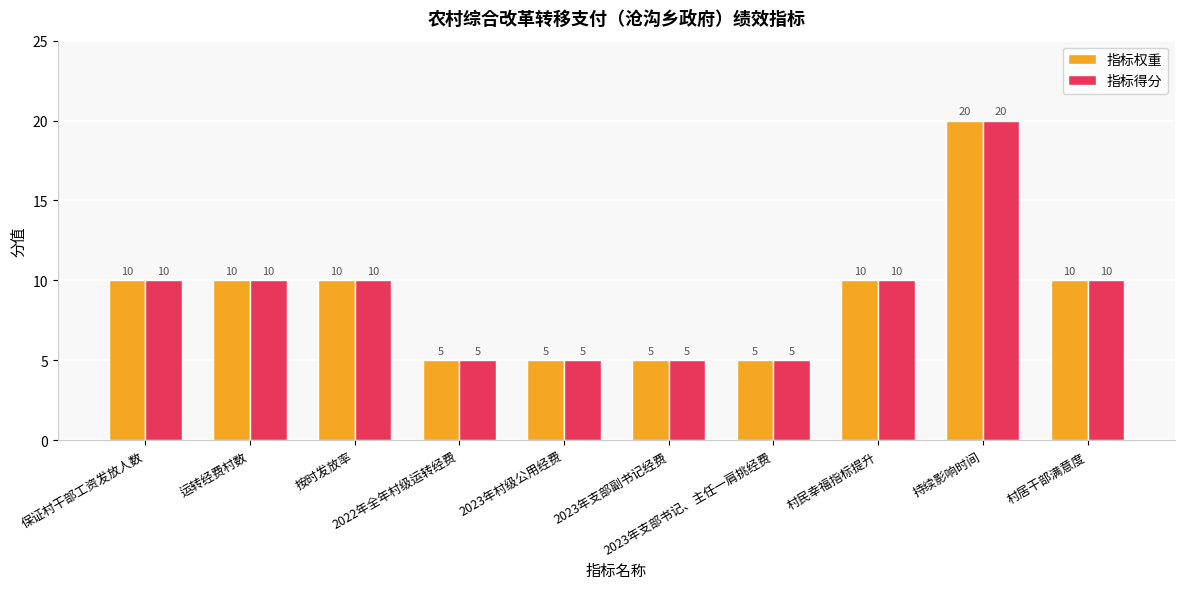

What is the smallest value displayed?

5